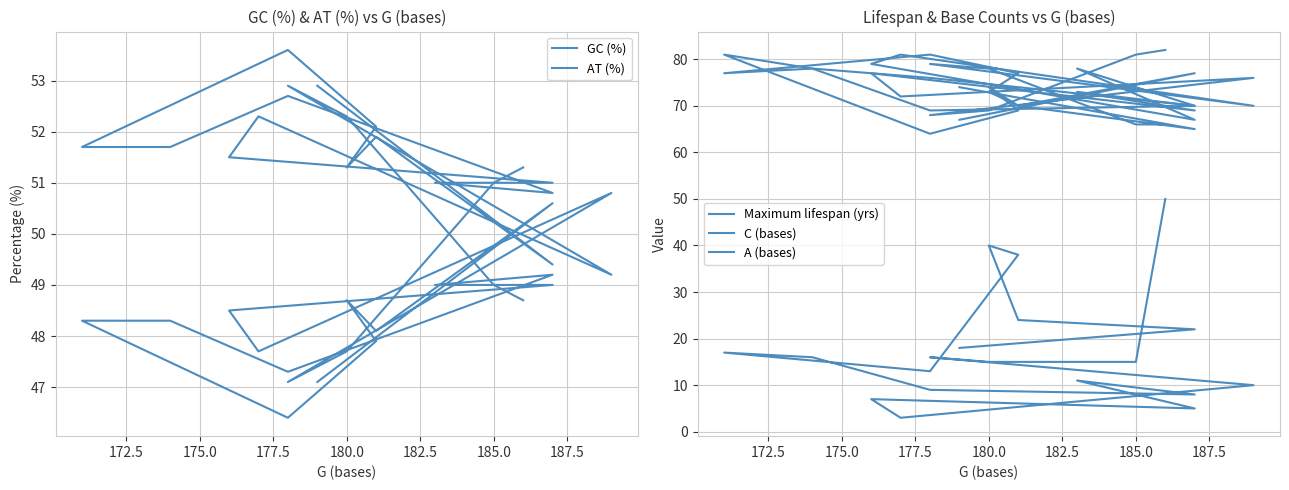

After their last crossing, which series has the higher values: AT (%) or Maximum lifespan (yrs)?

AT (%)